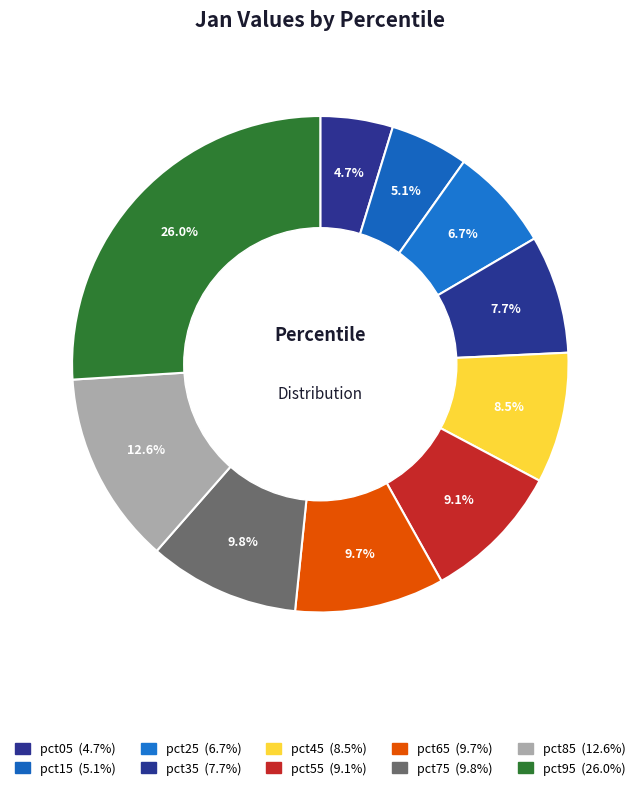

How many slices are in this pie chart?

10